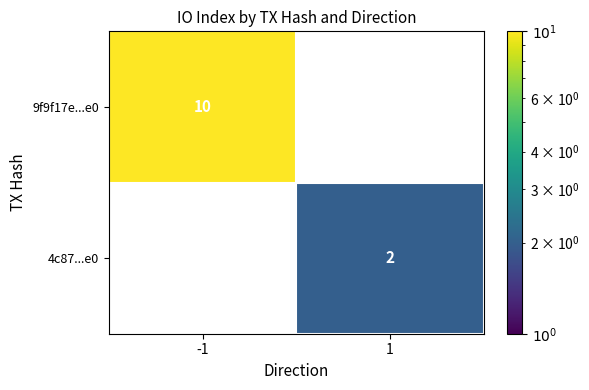

At which category does the chart reach its peak across all series?

-1